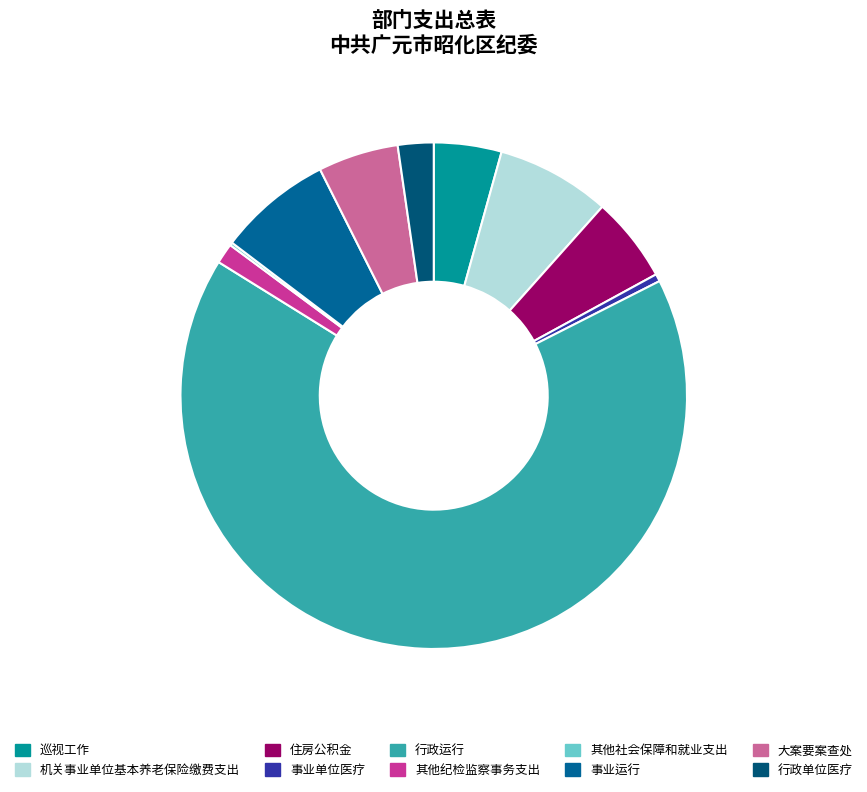

Is the sum of 大案要案查处 and 其他纪检监察事务支出 greater than half?

No